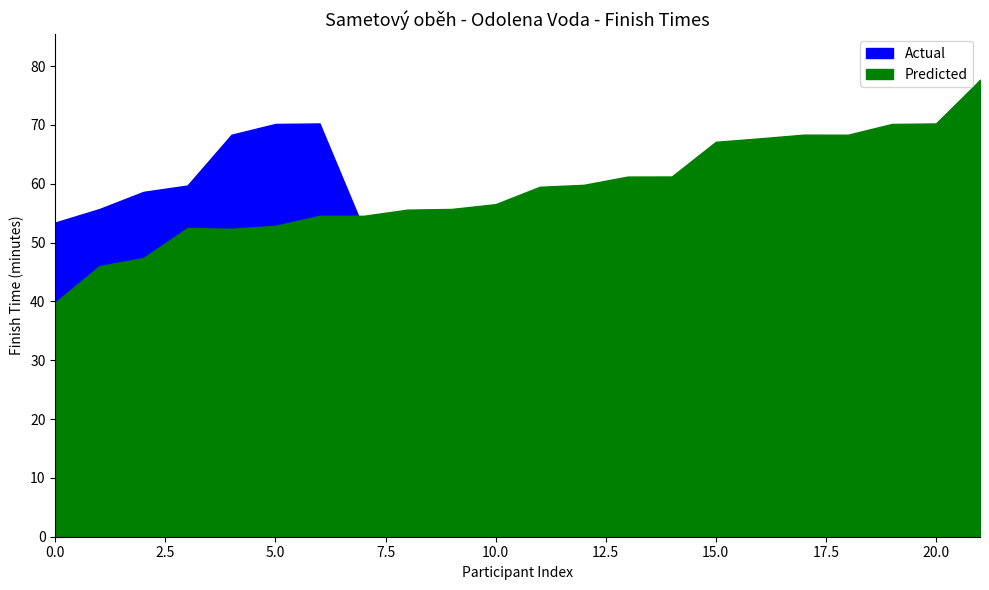

In Predicted, how many points are lower than both neighbors (excluding endpoints)?

1